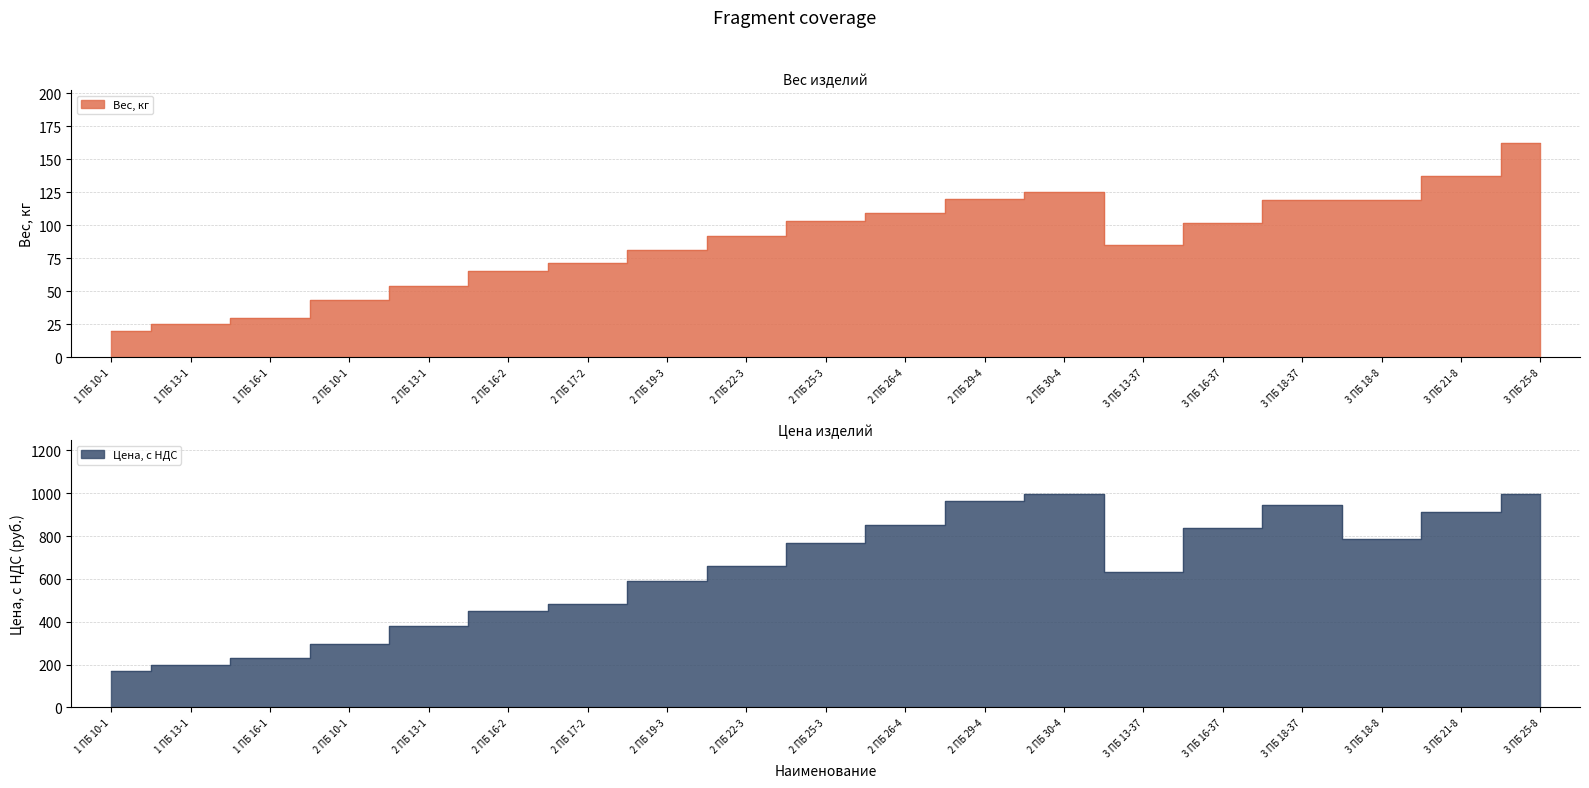

How many values in the Вес, кг series are below 92?

9